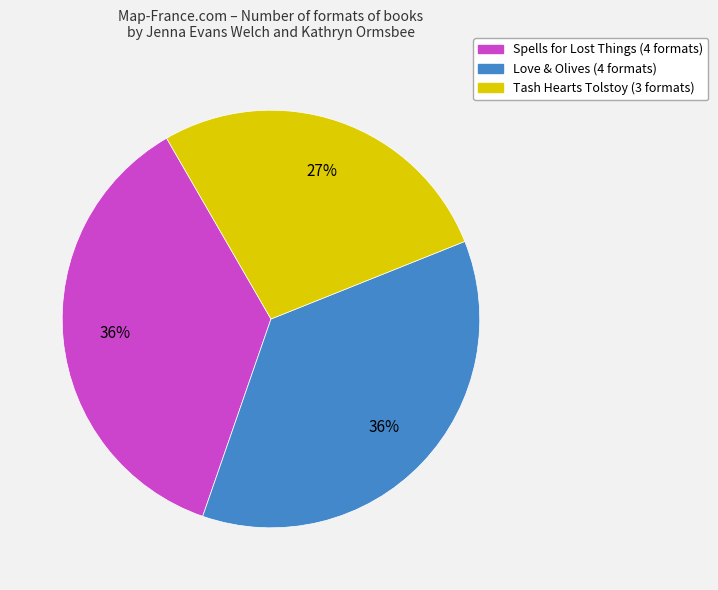

How many slices are in this pie chart?

3